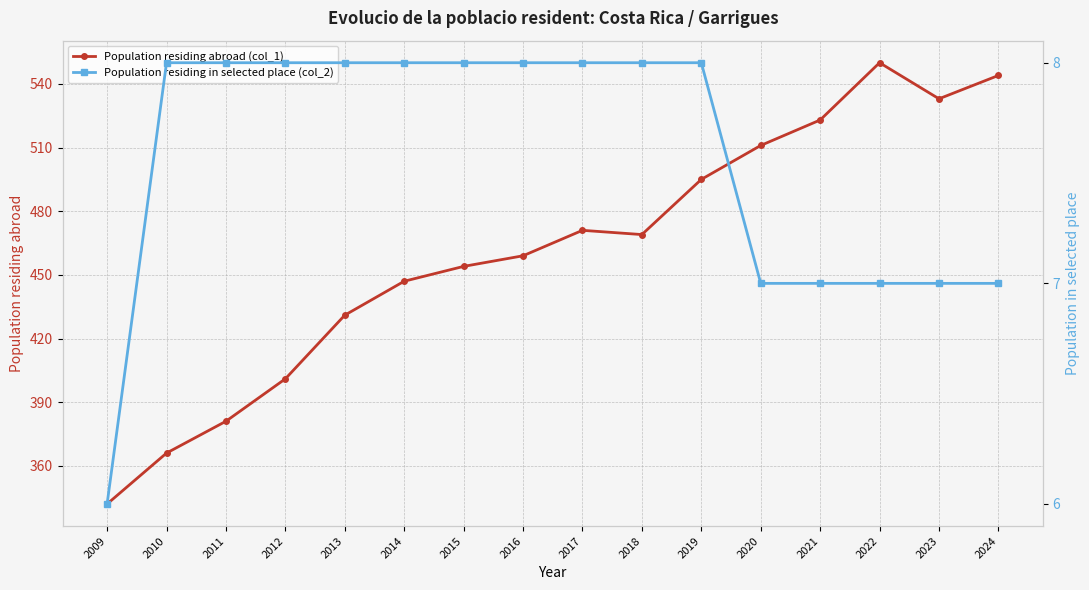

What is the average value of the Population residing in selected place (col_2) series?

8